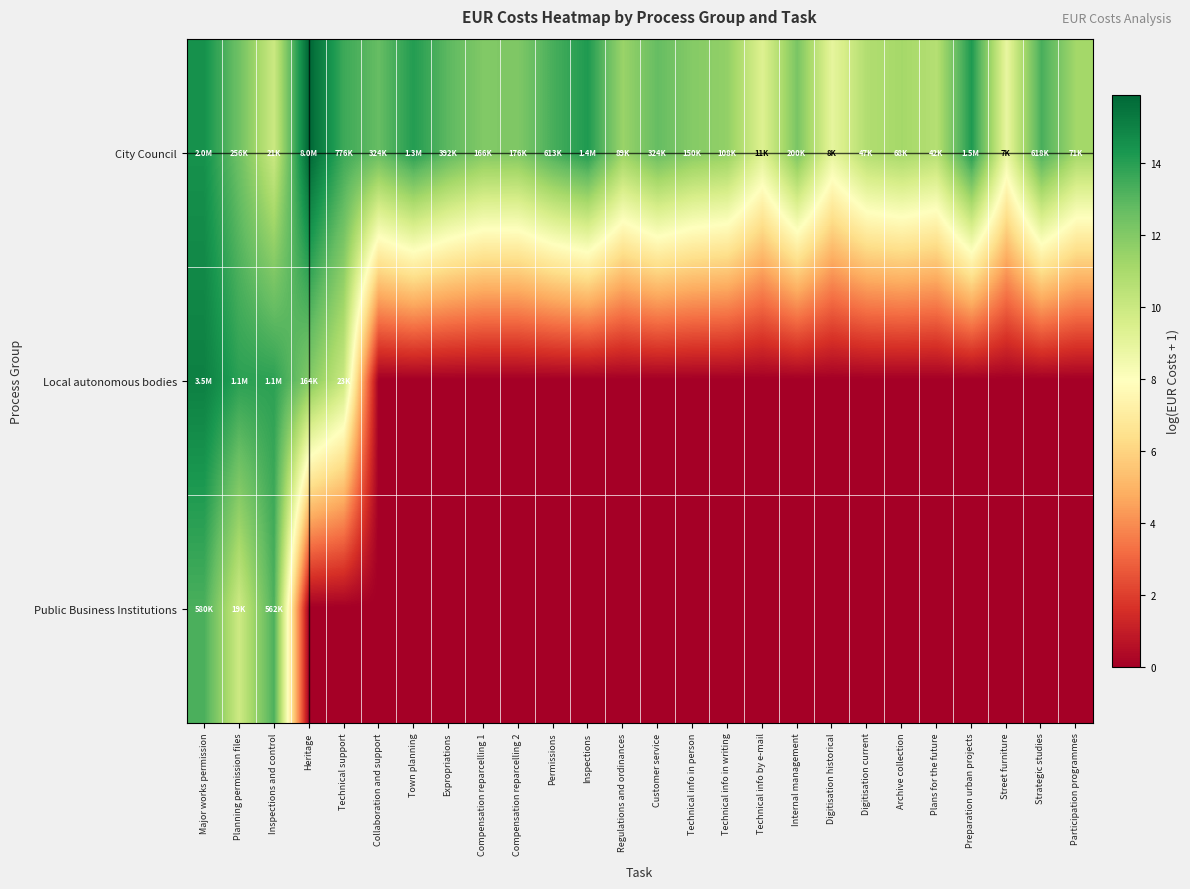

Reading right to left, transcribe all the data shown in this chart.

City Council: Participation programmes=11.2	Strategic studies=13.3	Street furniture=8.9	Preparation urban projects=14.2	Plans for the future=10.7	Archive collection=11.1	Digitisation current=10.8	Digitisation historical=9.0	Internal management=12.2	Technical info by e-mail=9.3	Technical info in writing=11.6	Technical info in person=11.9	Customer service=12.7	Regulations and ordinances=11.4	Inspections=14.2	Permissions=13.3	Compensation reparcelling 2=12.1	Compensation reparcelling 1=12.0	Expropriations=12.9	Town planning=14.1	Collaboration and support=12.7	Technical support=13.6	Heritage=15.9	Inspections and control=10.0	Planning permission files=12.5	Major works permission=14.5
Local autonomous bodies: Participation programmes=0.0	Strategic studies=0.0	Street furniture=0.0	Preparation urban projects=0.0	Plans for the future=0.0	Archive collection=0.0	Digitisation current=0.0	Digitisation historical=0.0	Internal management=0.0	Technical info by e-mail=0.0	Technical info in writing=0.0	Technical info in person=0.0	Customer service=0.0	Regulations and ordinances=0.0	Inspections=0.0	Permissions=0.0	Compensation reparcelling 2=0.0	Compensation reparcelling 1=0.0	Expropriations=0.0	Town planning=0.0	Collaboration and support=0.0	Technical support=10.0	Heritage=12.0	Inspections and control=13.9	Planning permission files=13.9	Major works permission=15.1
Public Business Institutions: Participation programmes=0.0	Strategic studies=0.0	Street furniture=0.0	Preparation urban projects=0.0	Plans for the future=0.0	Archive collection=0.0	Digitisation current=0.0	Digitisation historical=0.0	Internal management=0.0	Technical info by e-mail=0.0	Technical info in writing=0.0	Technical info in person=0.0	Customer service=0.0	Regulations and ordinances=0.0	Inspections=0.0	Permissions=0.0	Compensation reparcelling 2=0.0	Compensation reparcelling 1=0.0	Expropriations=0.0	Town planning=0.0	Collaboration and support=0.0	Technical support=0.0	Heritage=0.0	Inspections and control=13.2	Planning permission files=9.9	Major works permission=13.3